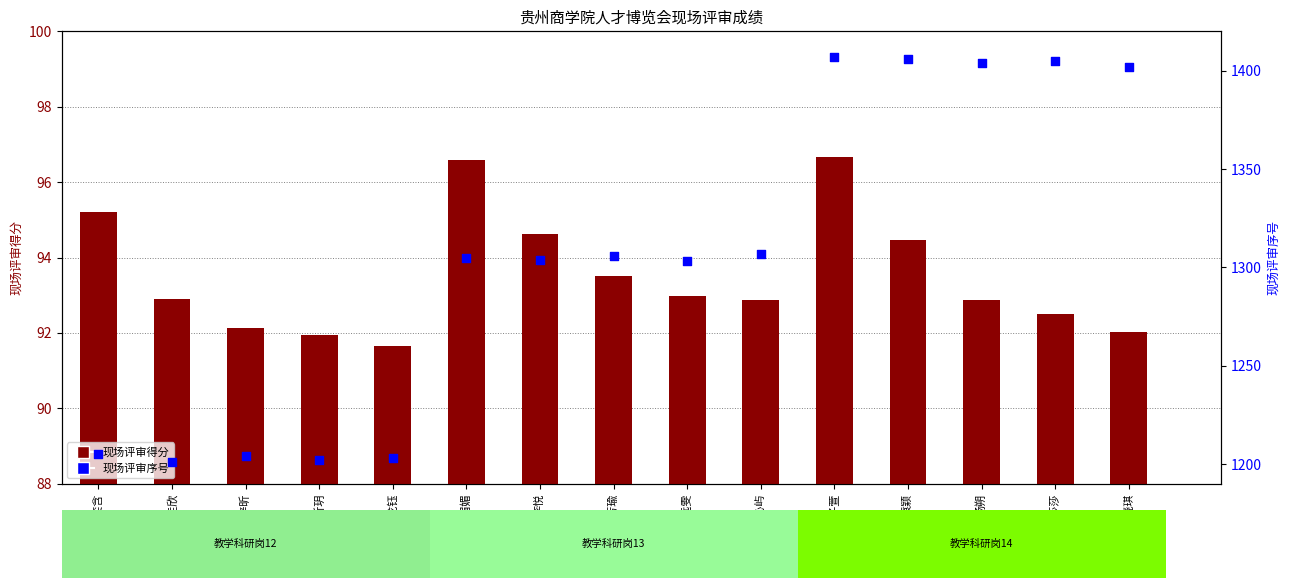

What is the total value across all series at 石梓昕?

1296.1